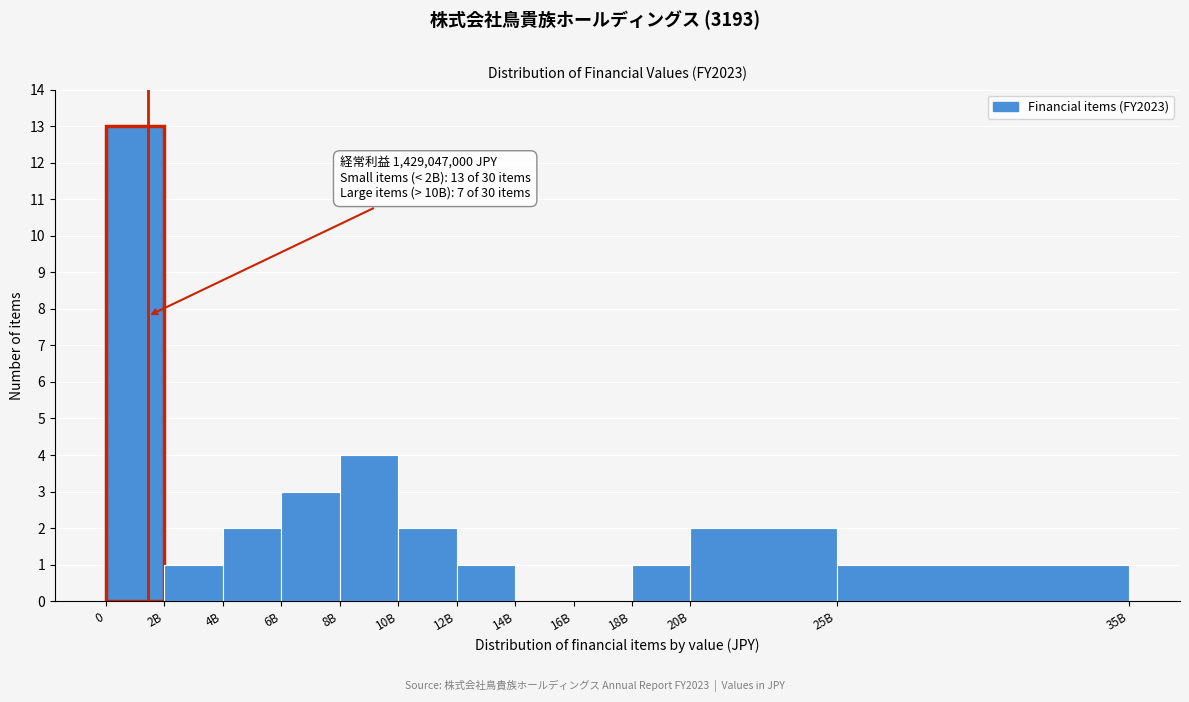

Reading right to left, list all the values displayed in this chart.

25B=1	20B=2	18B=1	16B=0	14B=0	12B=1	10B=2	8B=4	6B=3	4B=2	2B=1	0=13